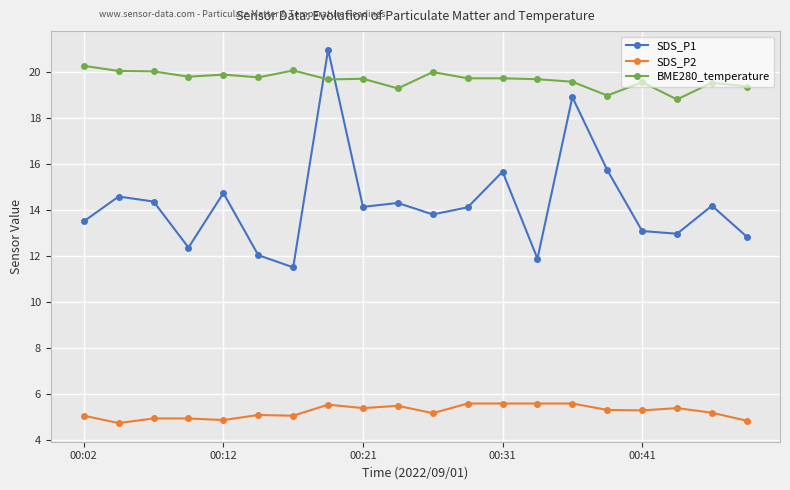

Does the chart display data point markers on the line(s)?

Yes